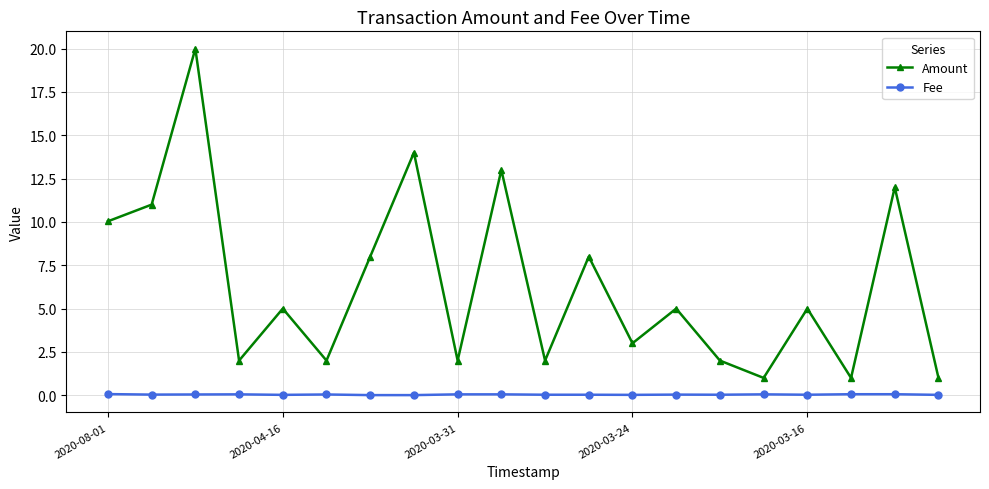

What is the sum of all Amount values?

127.0